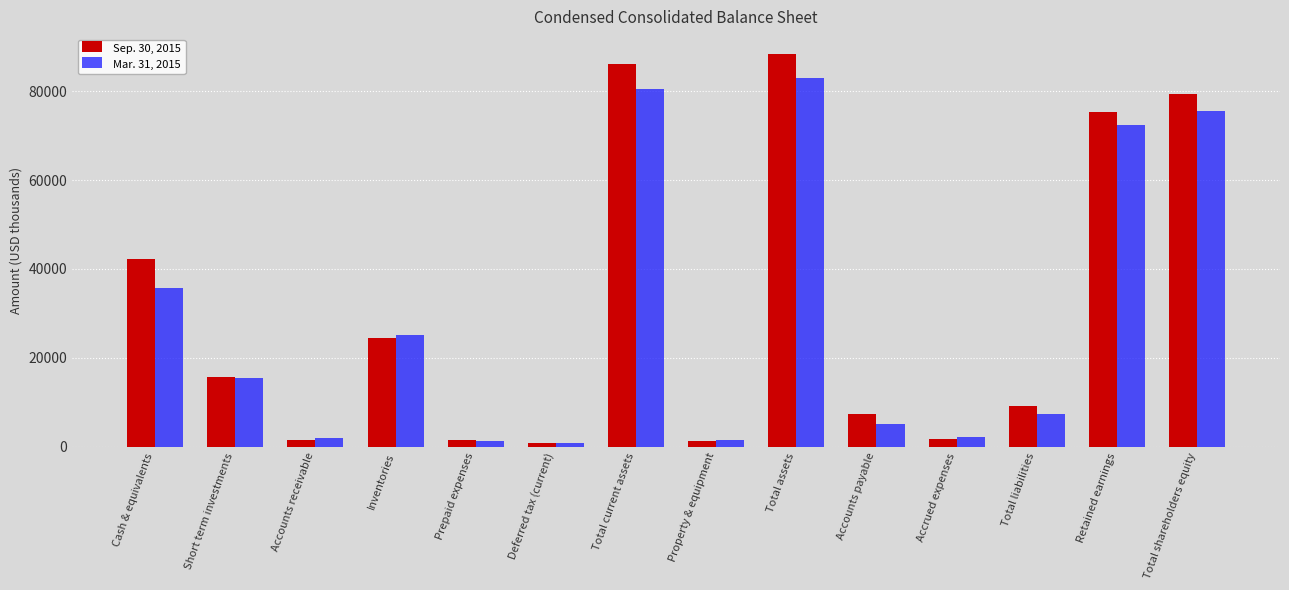

At Accrued expenses, list the series in order from smallest to largest.

Sep. 30, 2015, Mar. 31, 2015